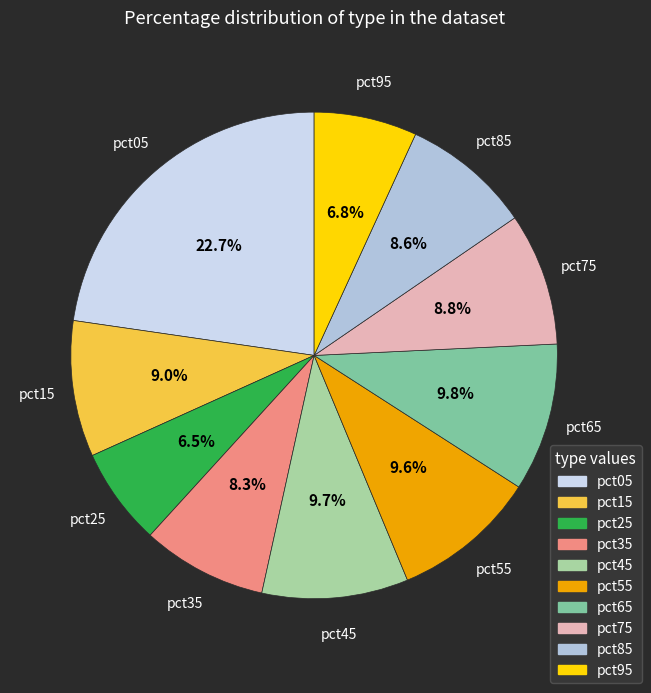

Does pct05 account for over 50% of the chart?

No